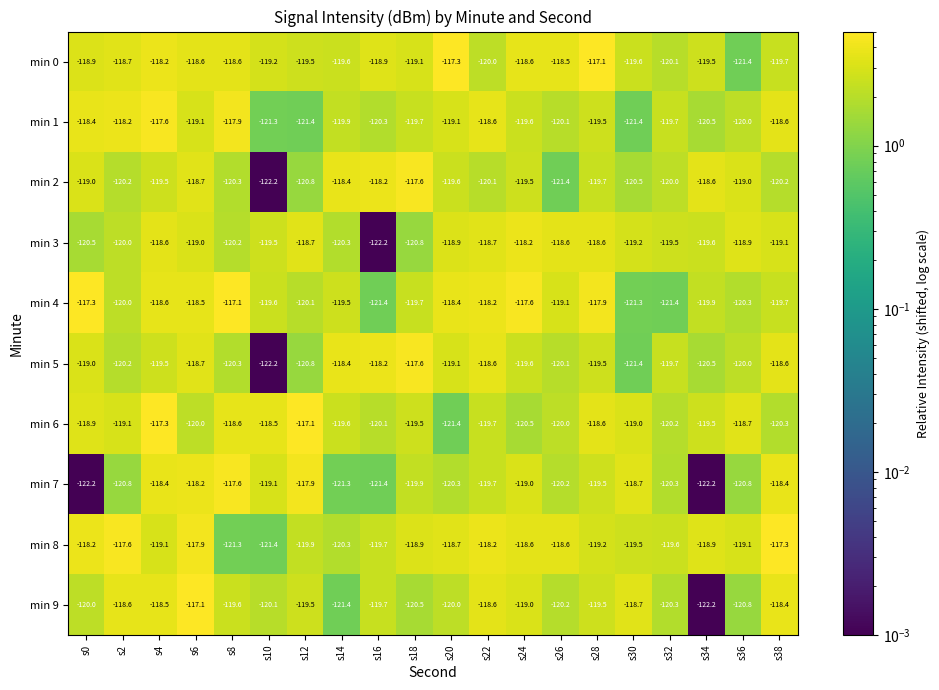

Is it true that min 6 equals -44.3 at s10?

False